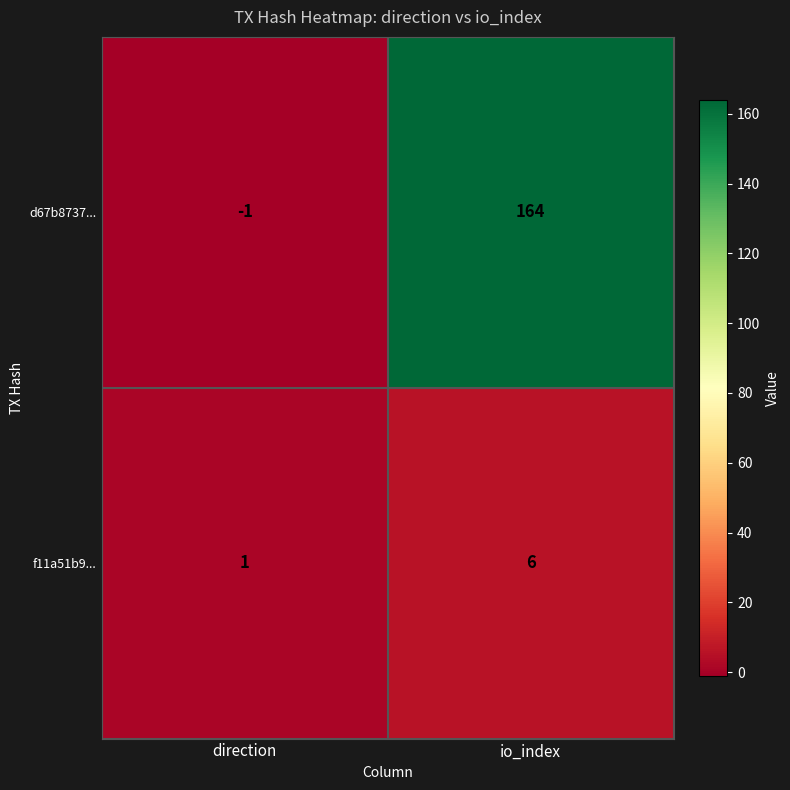

What is the sum of all f11a51b9... values?

7